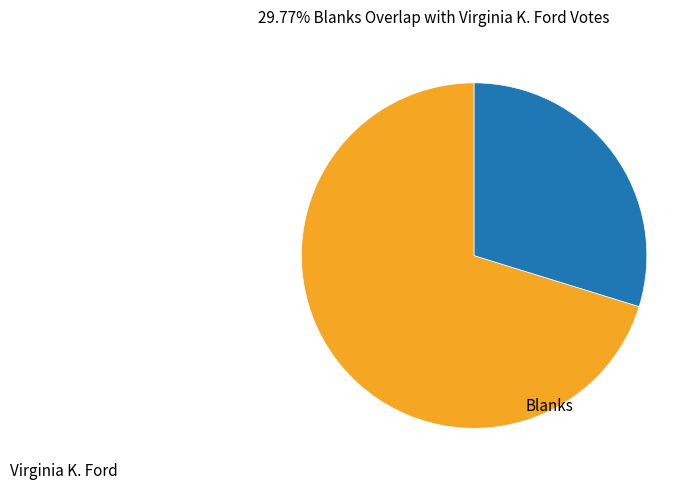

How many slices are in this pie chart?

2